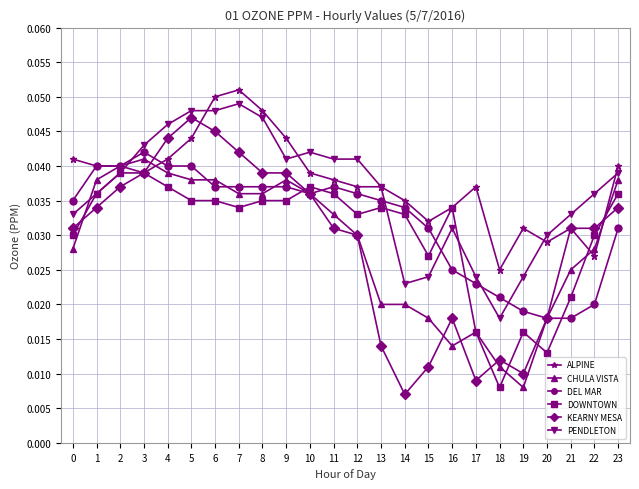

How many lines are shown in the chart?

6